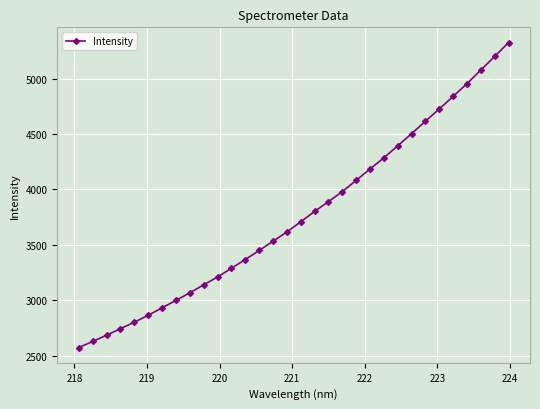

What is the sum of all values?

120469.5